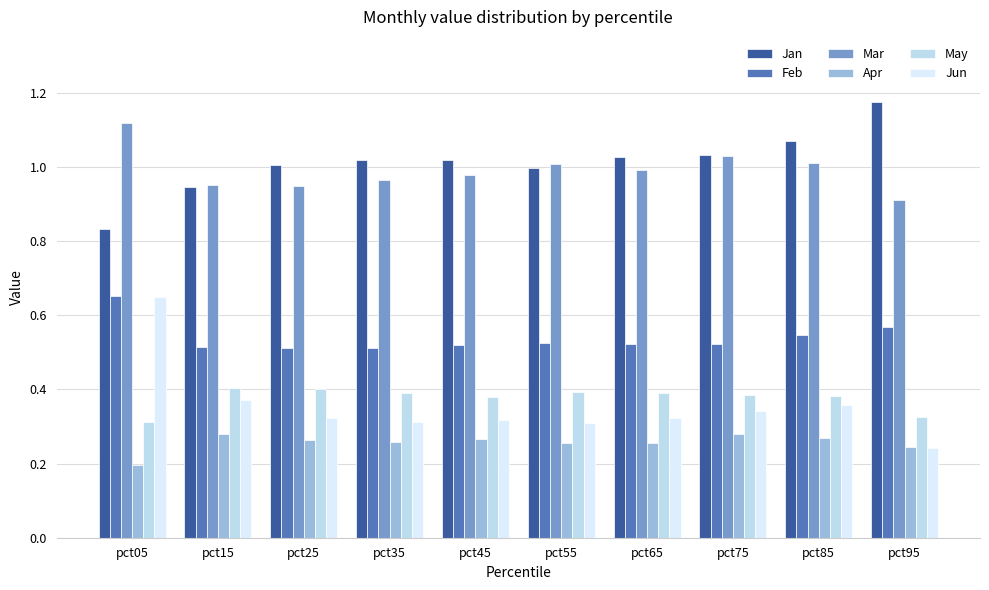

What is the total value across all series at pct85?

3.6